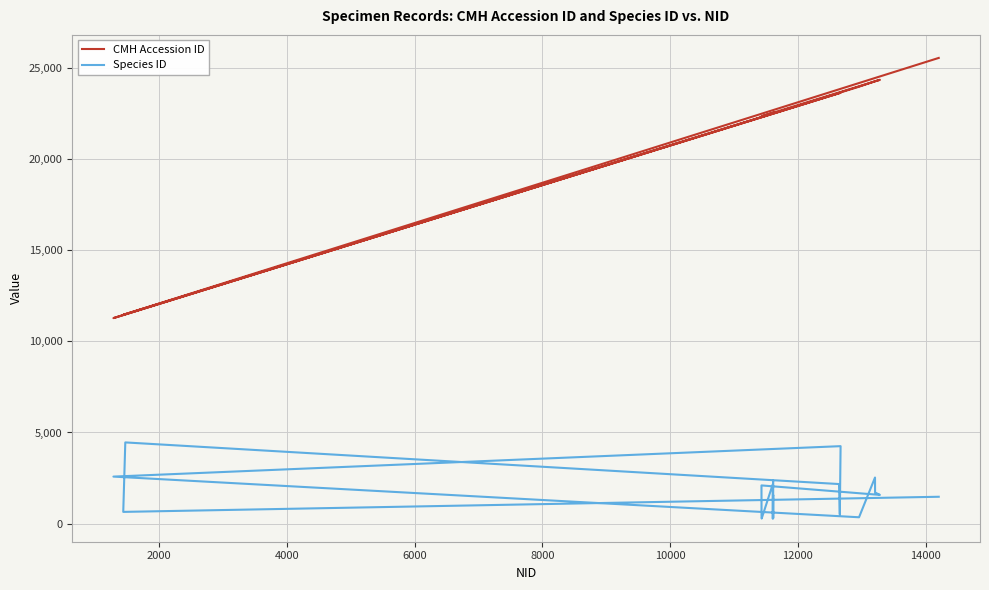

True or false: Species ID and CMH Accession ID cross at least once.

False